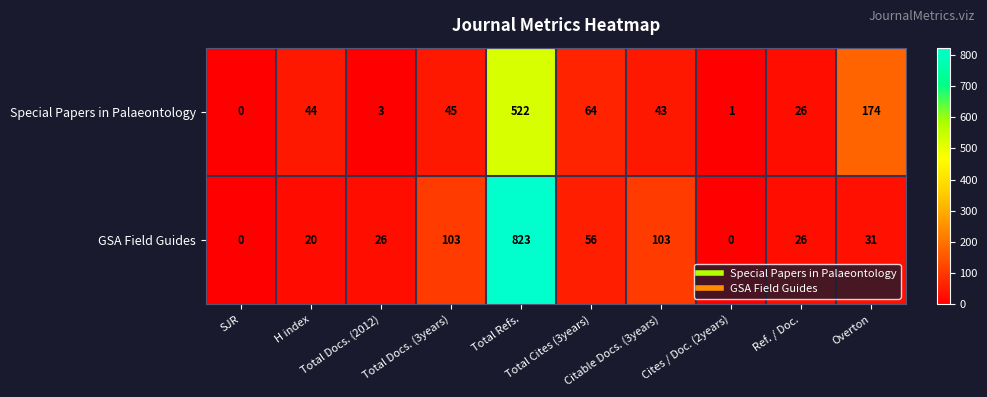

What is the average value of the GSA Field Guides series?

119